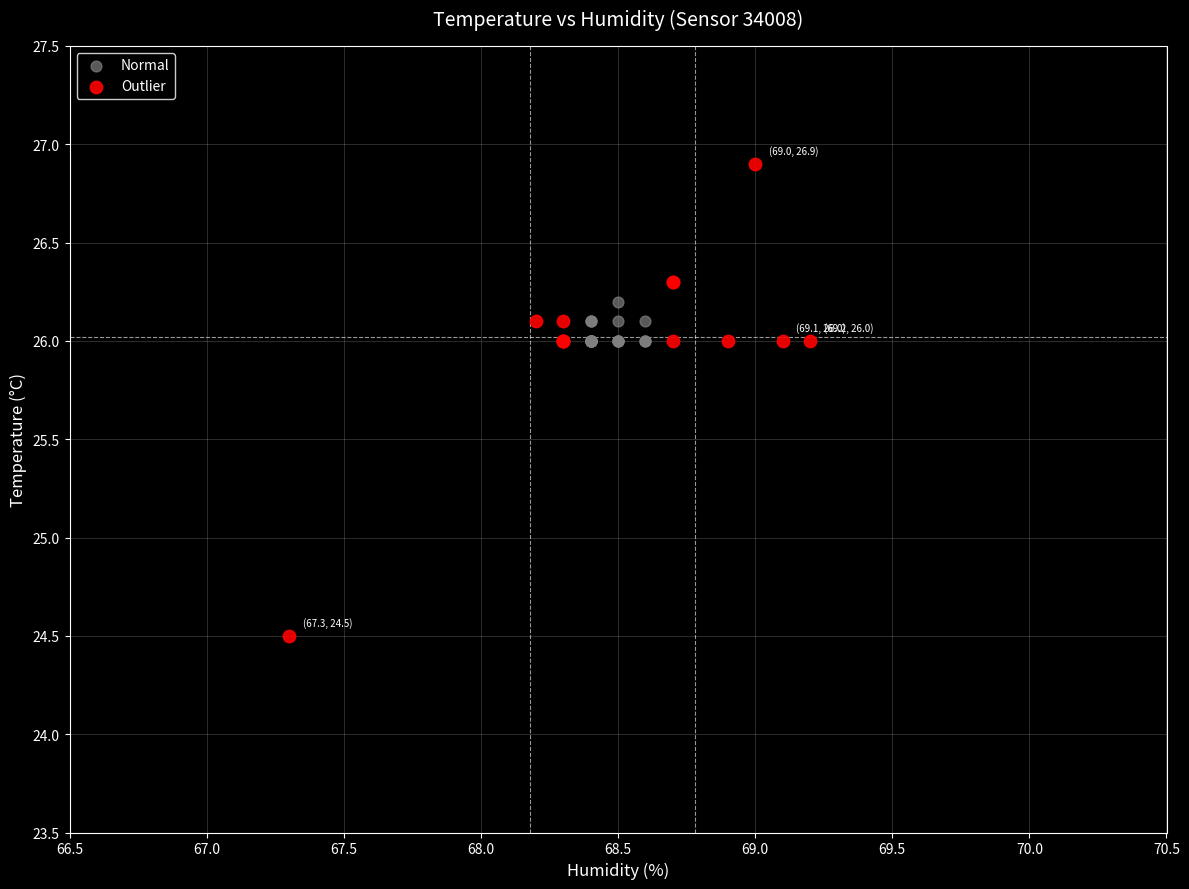

Which series contains the highest Y value?

Outlier